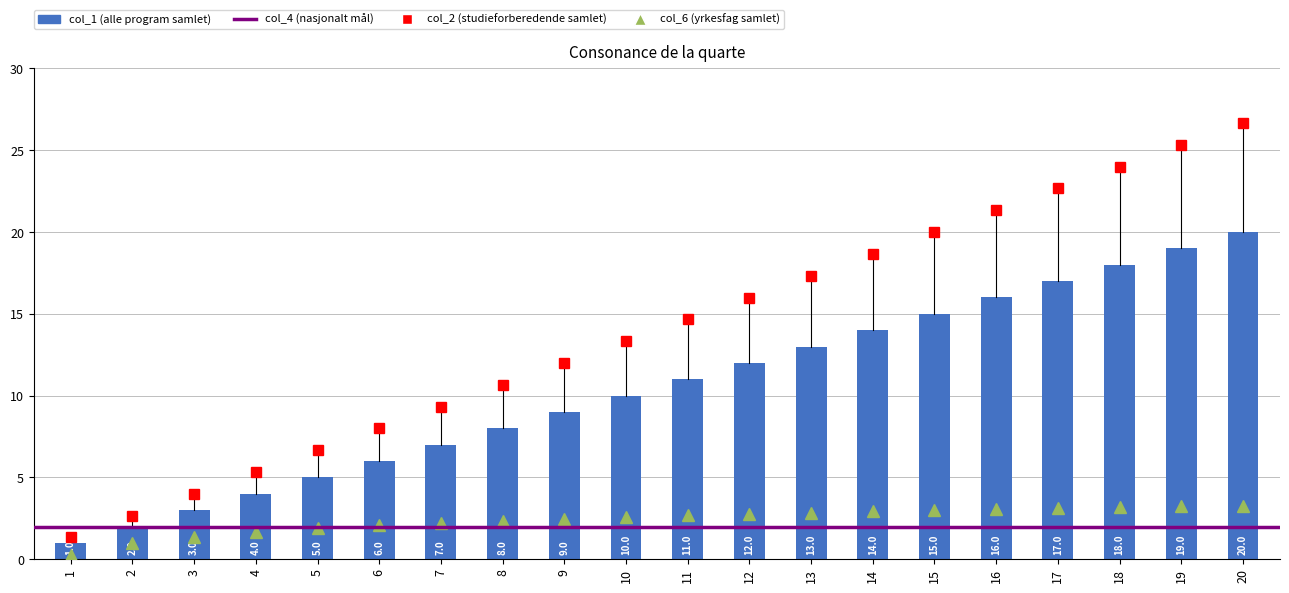

What is the sum of the values at 3 and 14?

17